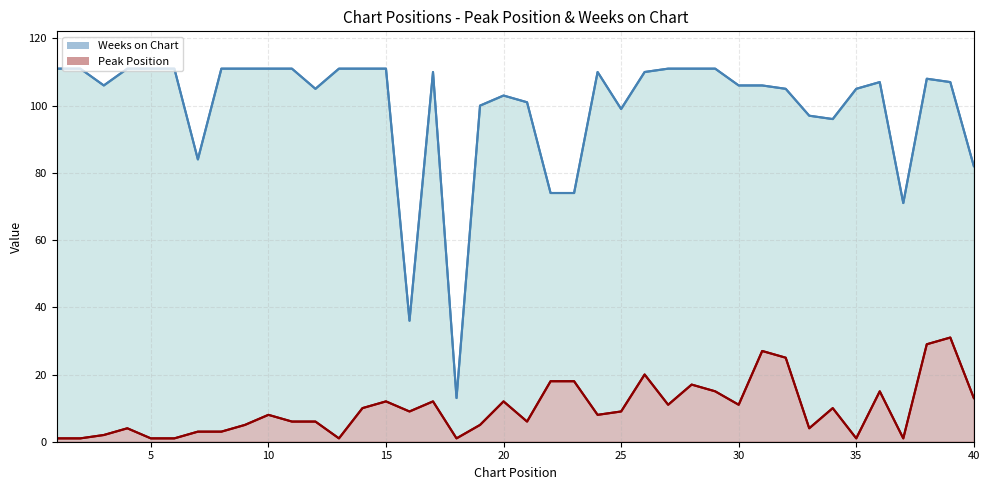

How many interior local peaks does the Weeks on Chart (line) series have?

5